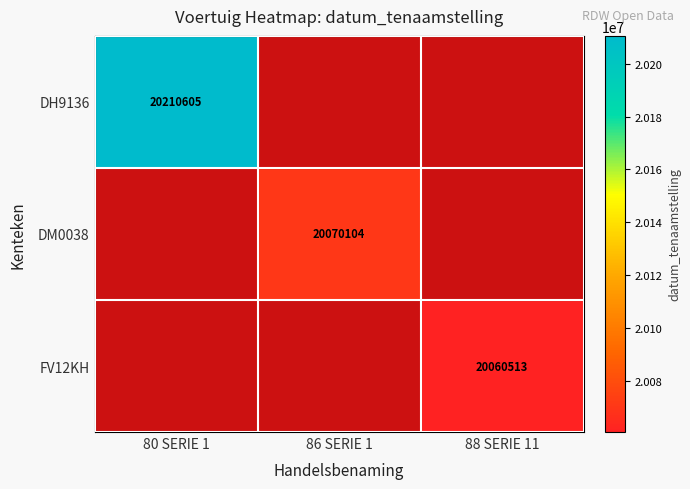

The value of DH9136 at 80 SERIE 1 is 9868328. True or false?

False